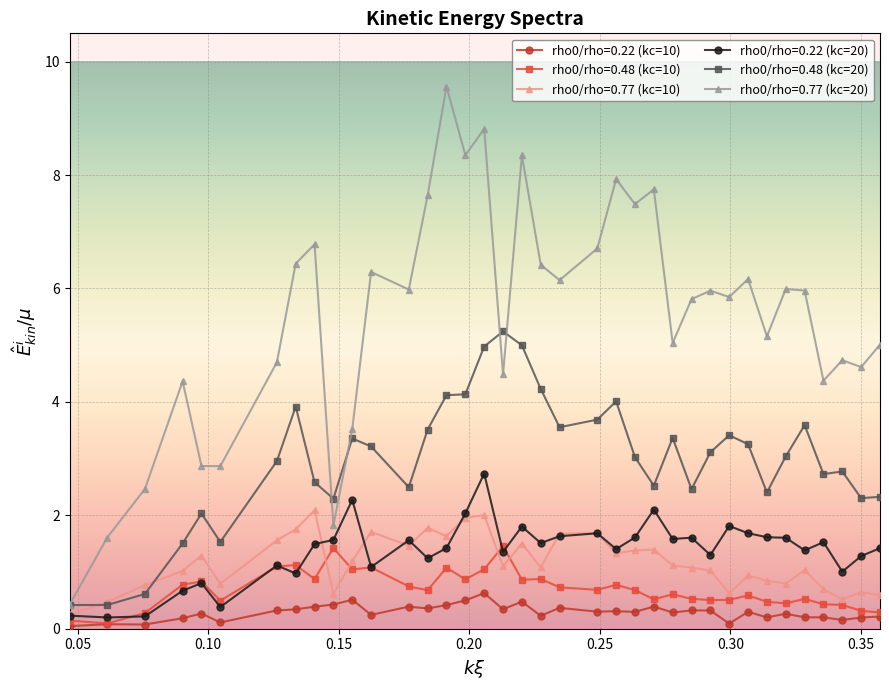

What is the value of the rho0/rho=0.77 (kc=10) point at the 33rd from the left?

1.0